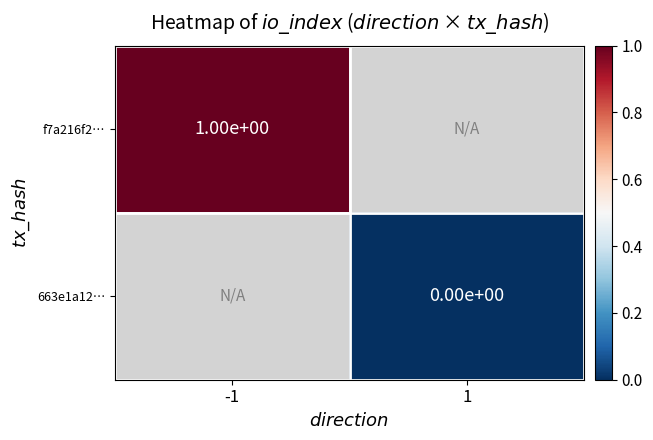

True or false: f7a216f2… has a value of 1 at -1.

True